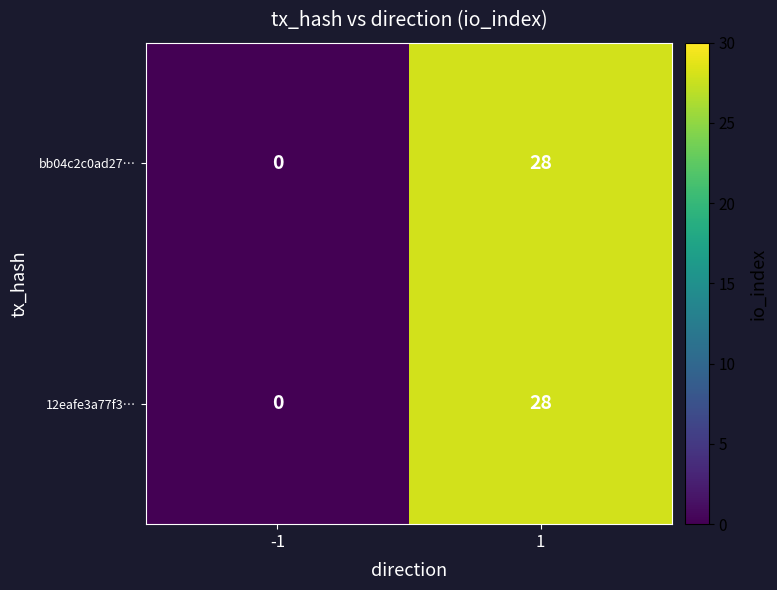

Reading left to right, what are all the values shown in this chart?

bb04c2c0ad27…: -1=0	1=28
12eafe3a77f3…: -1=0	1=28